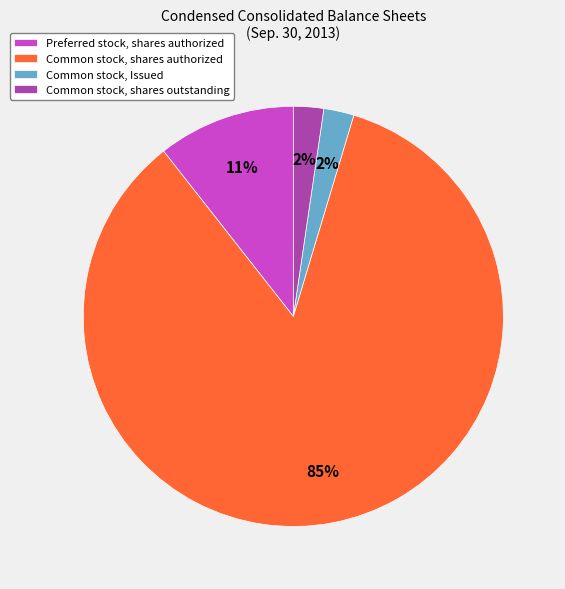

Do Preferred stock, shares authorized and Common stock, shares authorized together represent more than half of the pie?

Yes